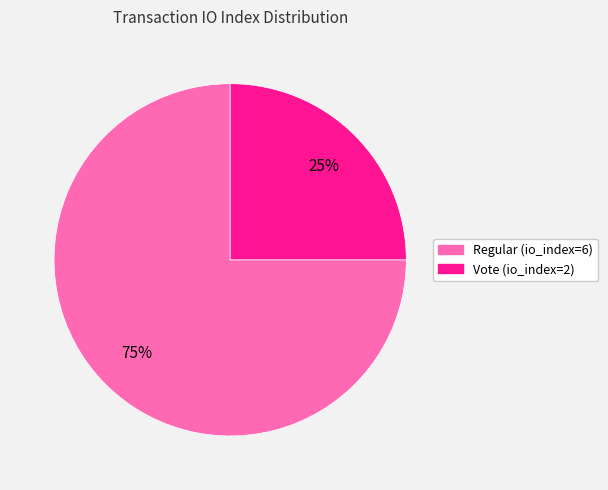

Do Regular (io_index=6) and Vote (io_index=2) together represent more than half of the pie?

Yes